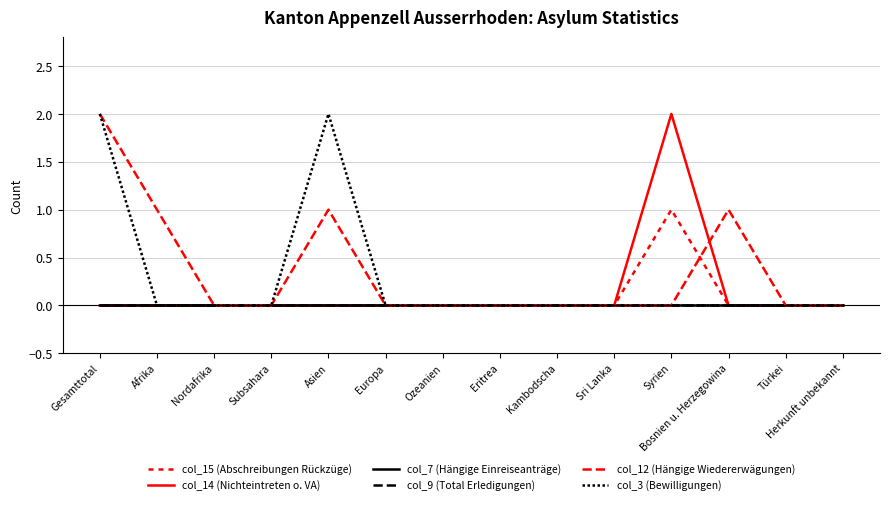

Is the value of col_7 (Hängige Einreiseanträge) at Eritrea greater than the value of col_14 (Nichteintreten o. VA) at Kambodscha?

No